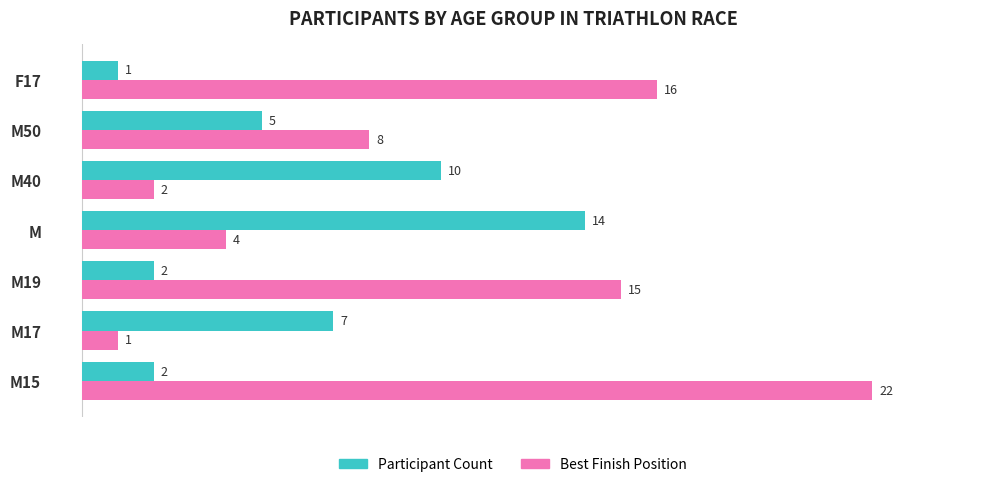

What is the total value across all series at F17?

17